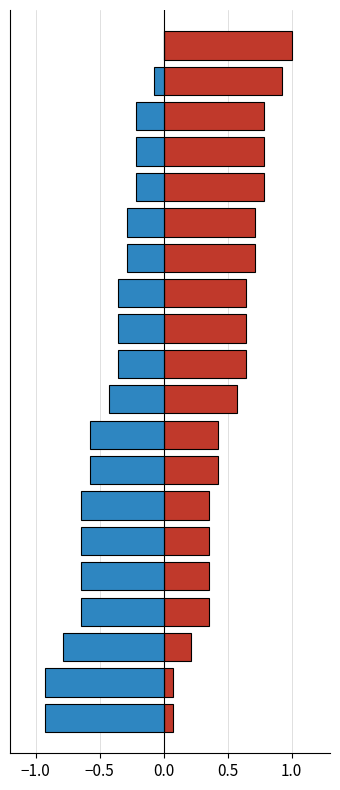

The Score series shows 1.1 at 5. True or false?

False